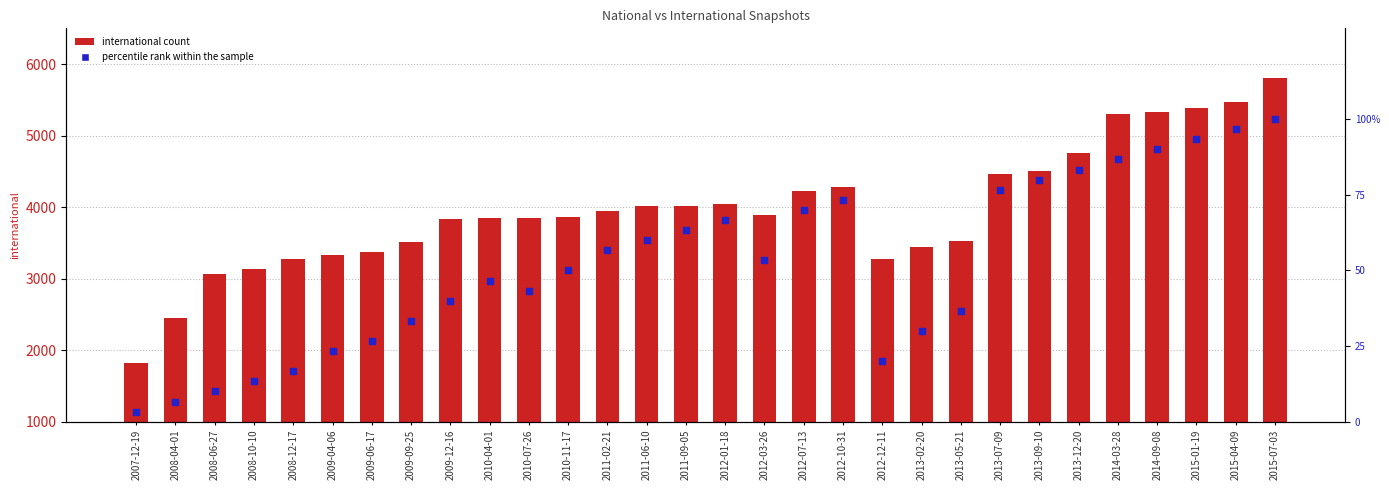

Is the value of international count at 2011-02-21 greater than the value of percentile rank within the sample at 2009-12-16?

Yes